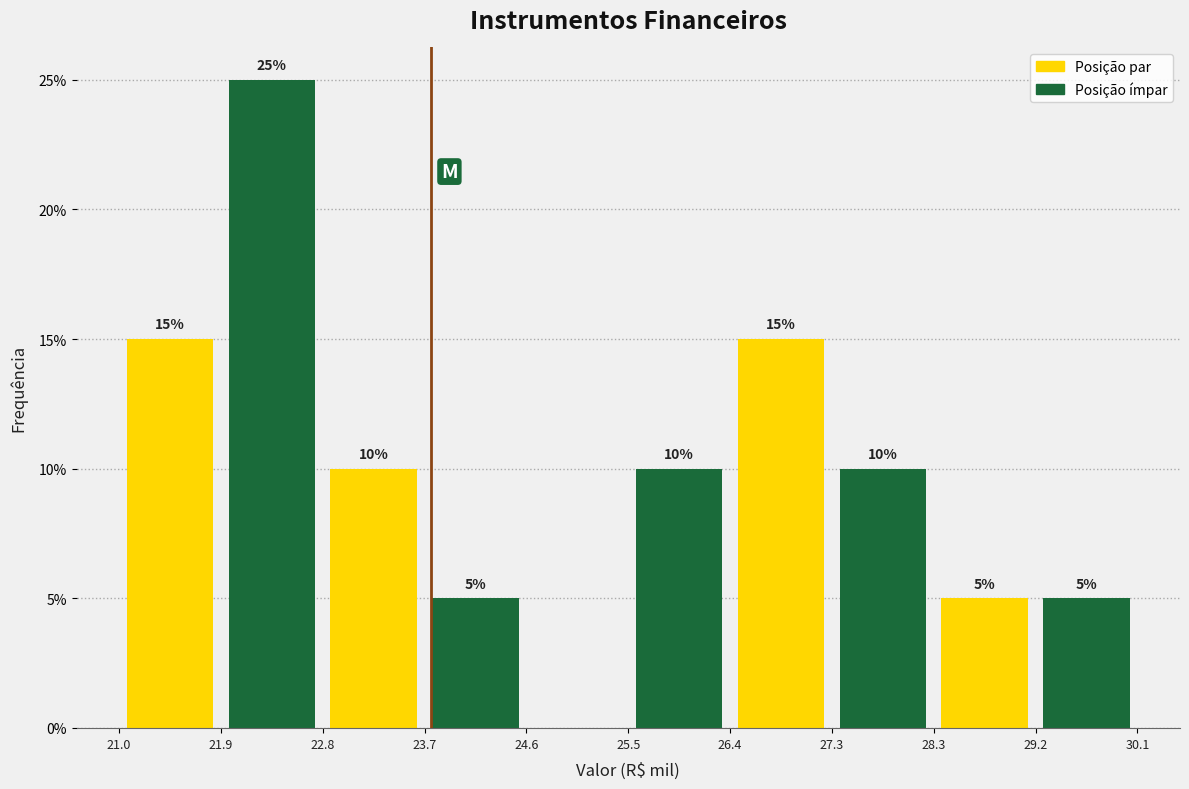

Which range on the x-axis has the tallest bar?

21.9 to 22.8